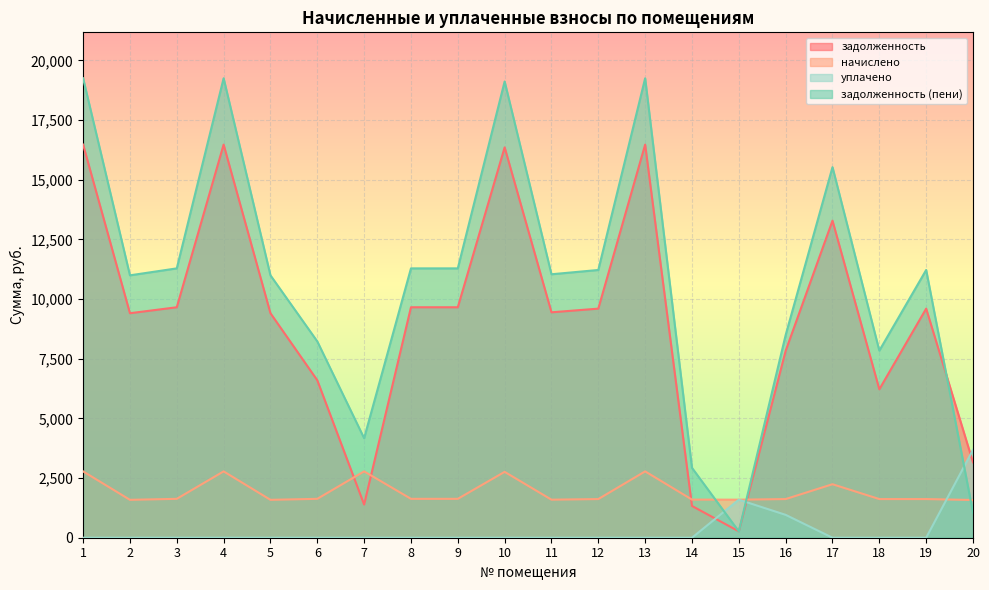

What are all the series names shown in the legend?

задолженность, начислено, уплачено, задолженность (пени)